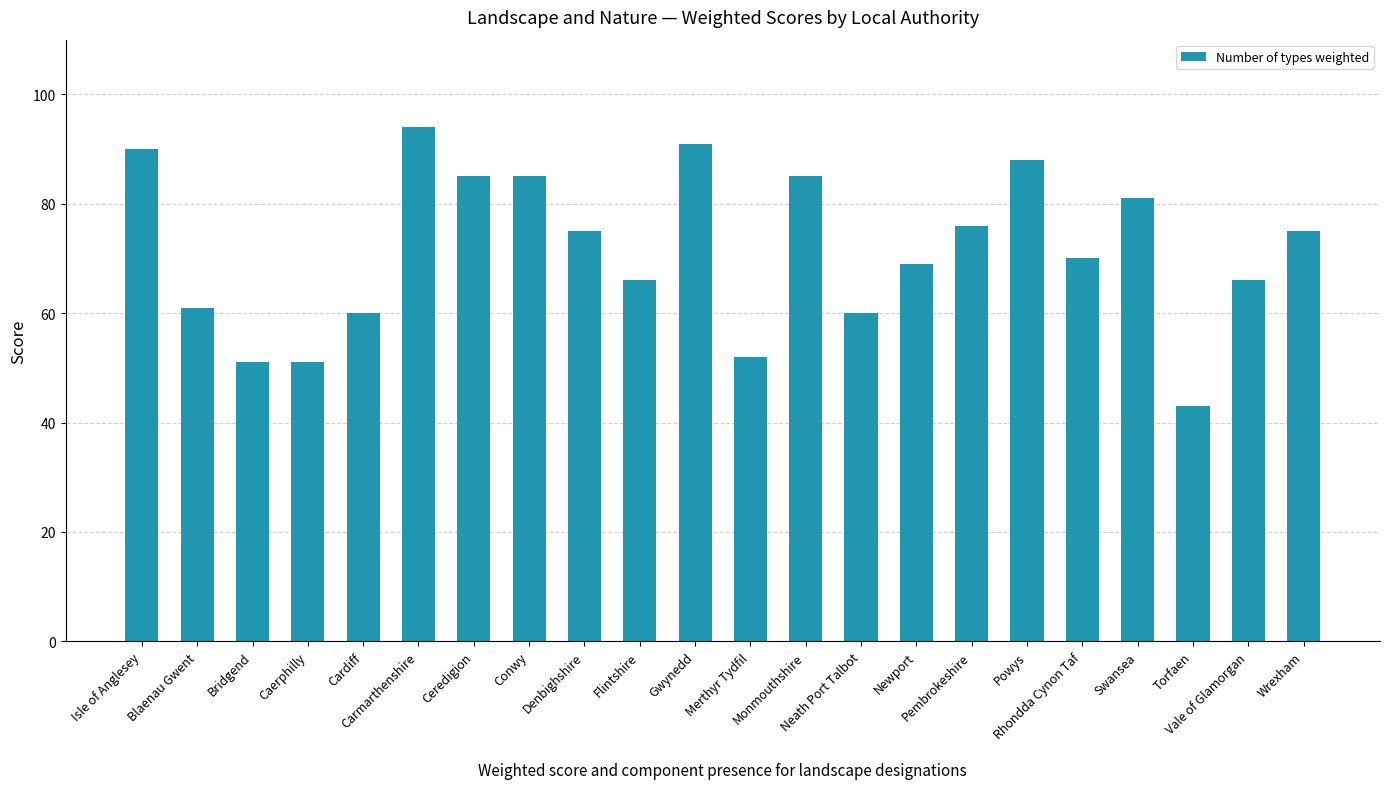

At which label does the data first exceed 75?

Isle of Anglesey